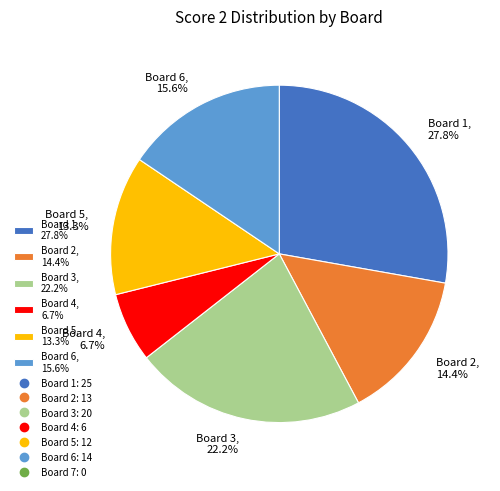

Rank the categories by value from lowest to highest.

Board 4, 6.7%, Board 5, 13.3%, Board 2, 14.4%, Board 6, 15.6%, Board 3, 22.2%, Board 1, 27.8%